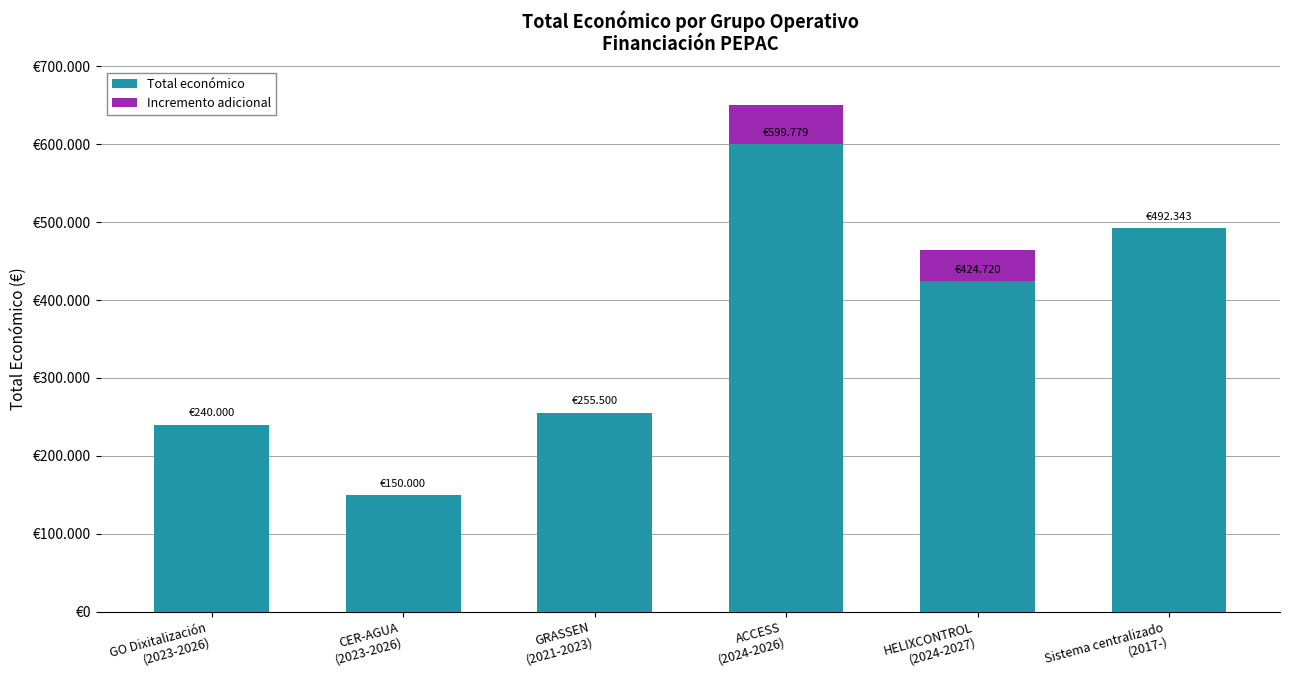

What are all the series names shown in the legend?

Total económico, Incremento adicional